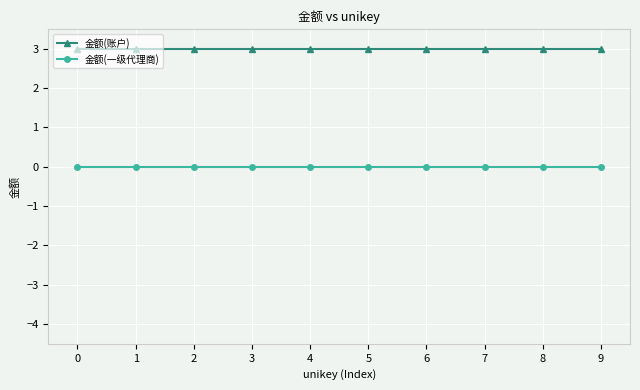

What is the difference between the highest and lowest values at 2?

3